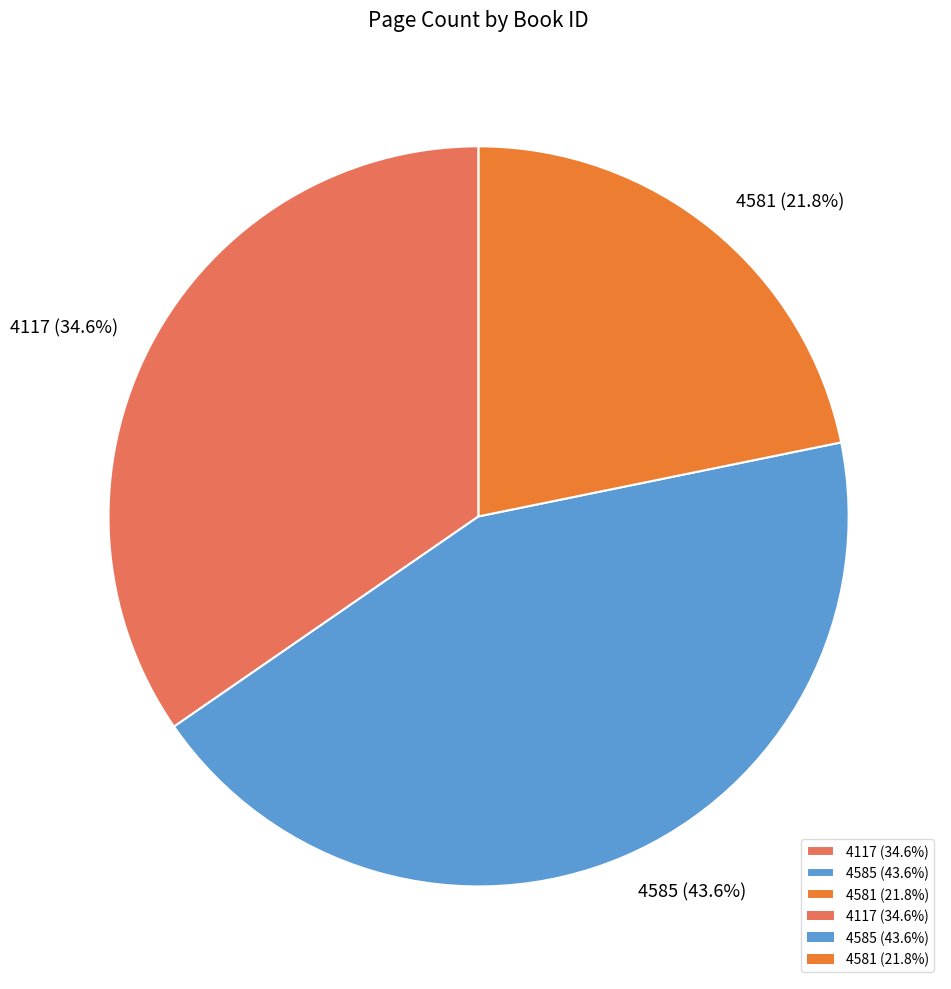

Is it true that 4581 is 22% of the pie?

True